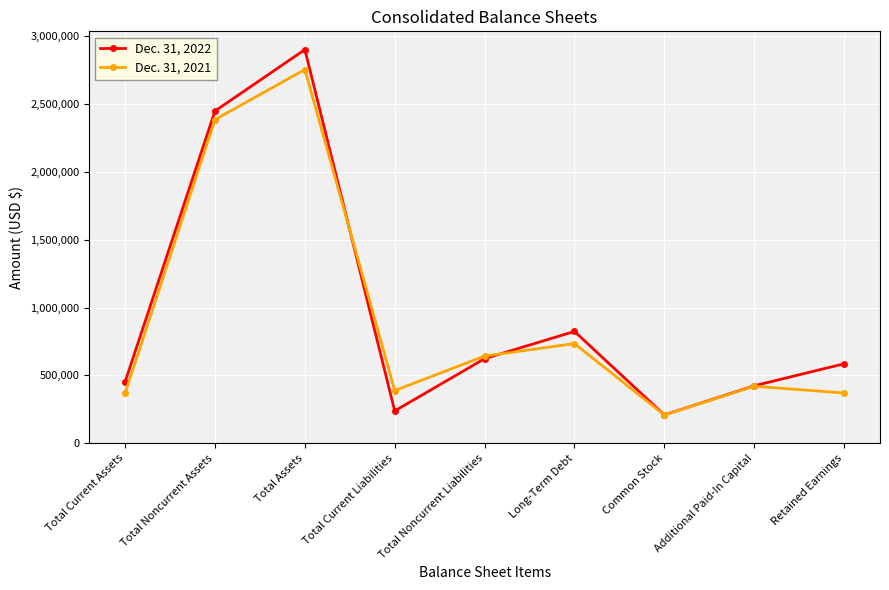

True or false: Dec. 31, 2021 has a value of 837080 at Total Noncurrent Assets.

False